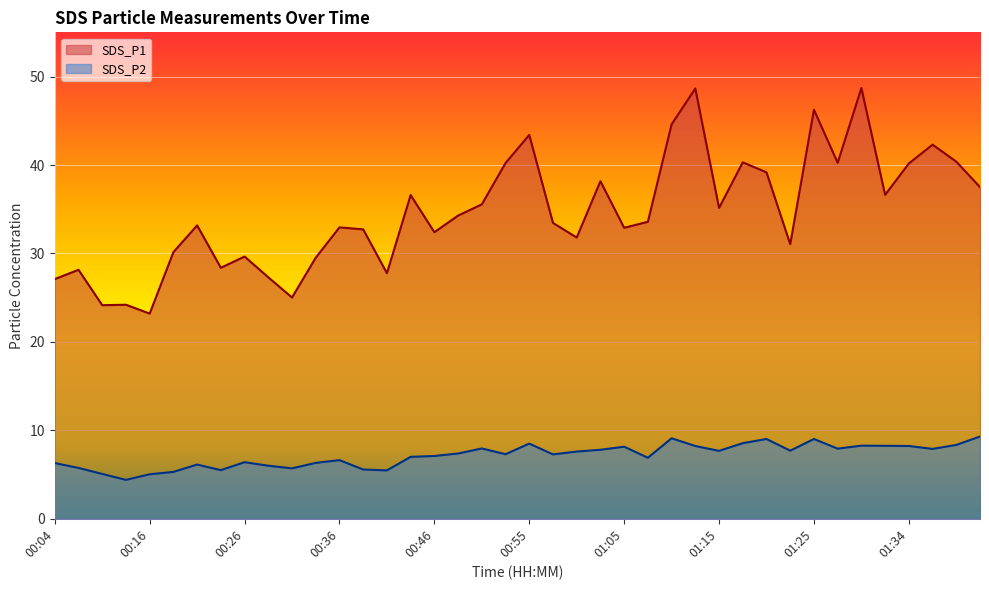

Between 00:43 and 00:19, which is larger?

00:43